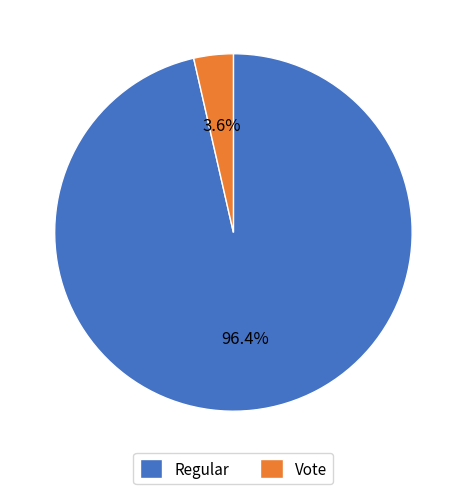

Which has a higher value, Regular or Vote?

Regular